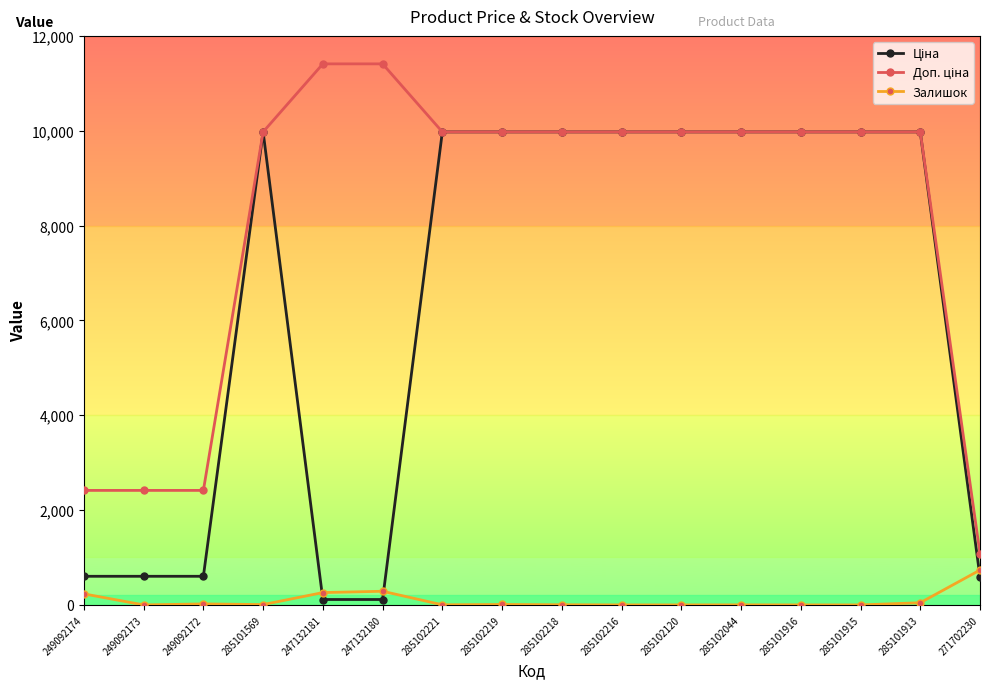

What is the spread (max minus min) of values at 285102216?

9975.0